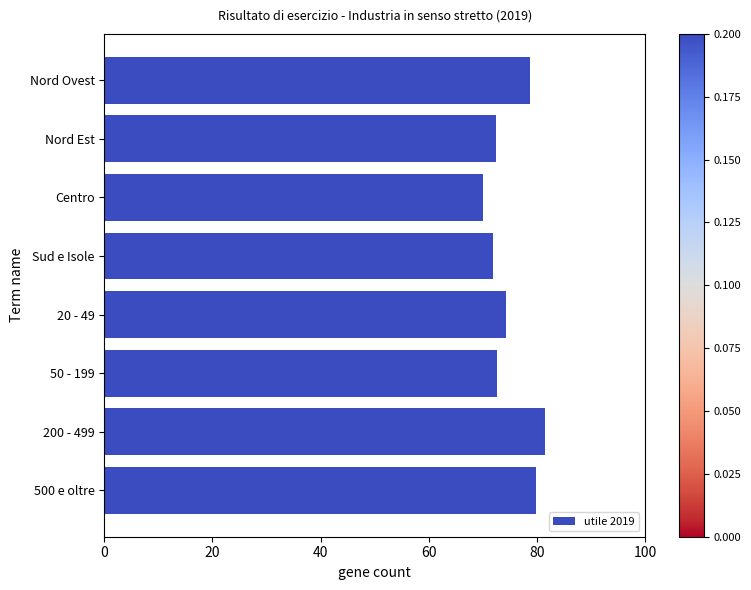

Approximately how many times larger is the value at Nord Est compared to 200 - 499?

0.9